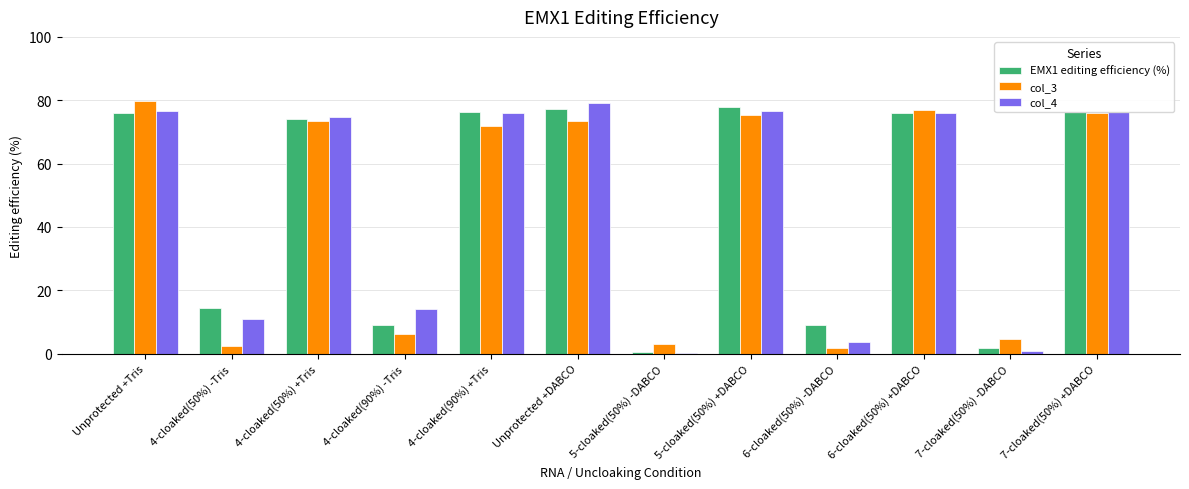

What is the total value across all series at Unprotected +DABCO?

230.0